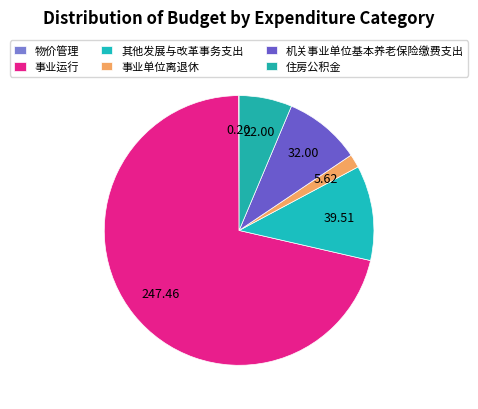

To the nearest percent, what is the average slice percentage?

17%